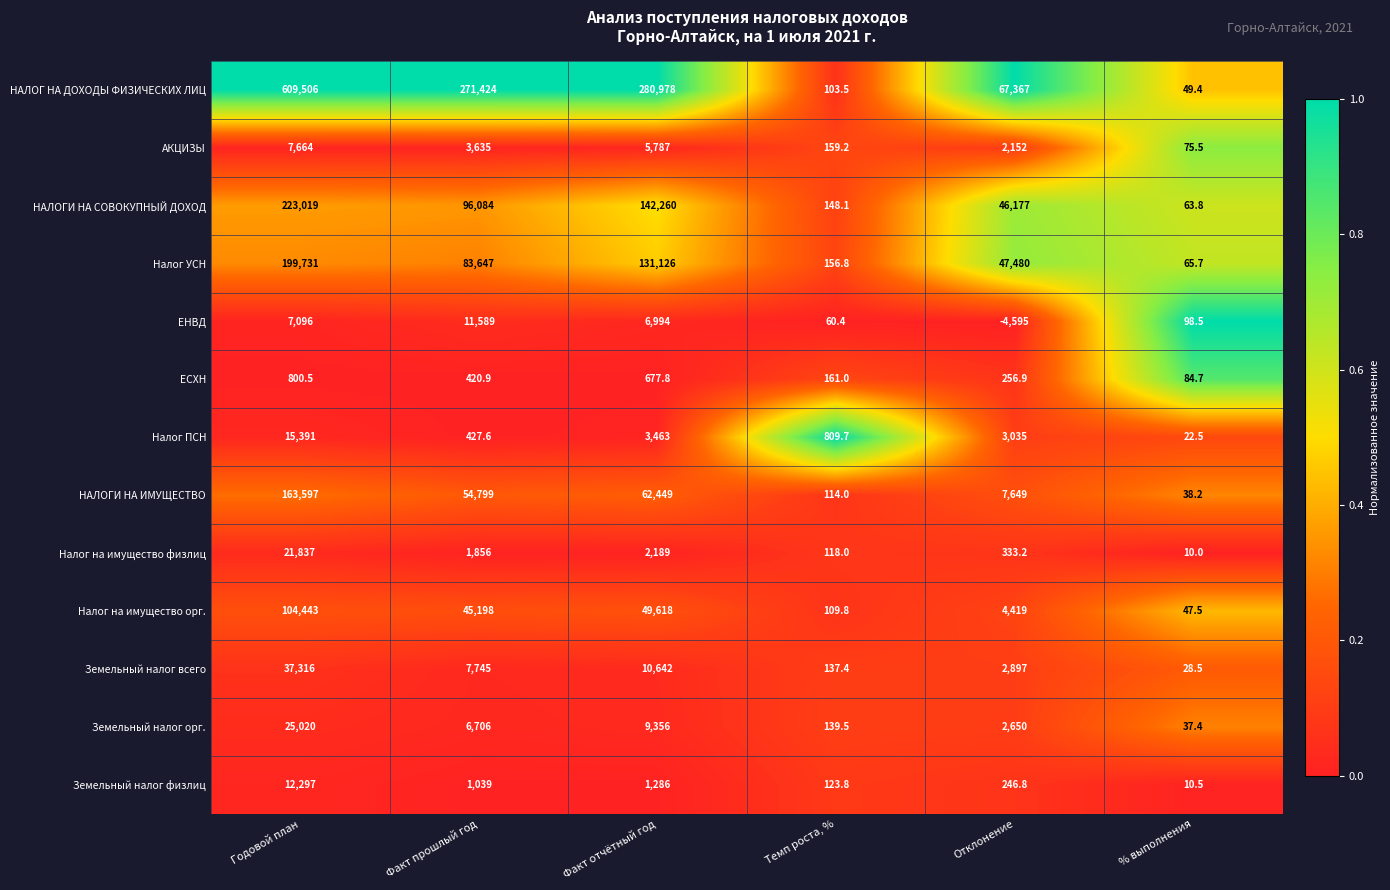

What is the difference between the maximum and second lowest values in the Земельный налог орг. series?

24880.5